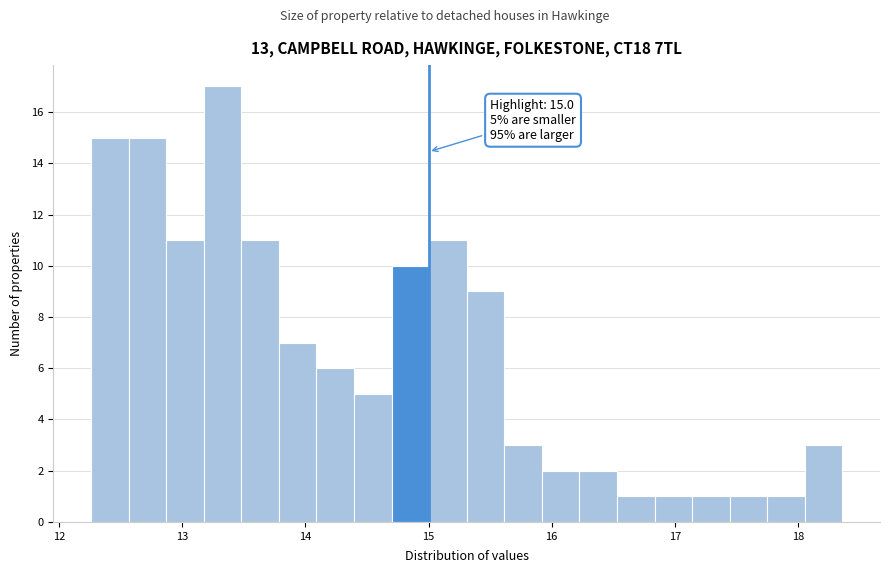

Around what value on the x-axis is the tallest bar? Give the approximate position of its centre, as read against the axis.

13.3